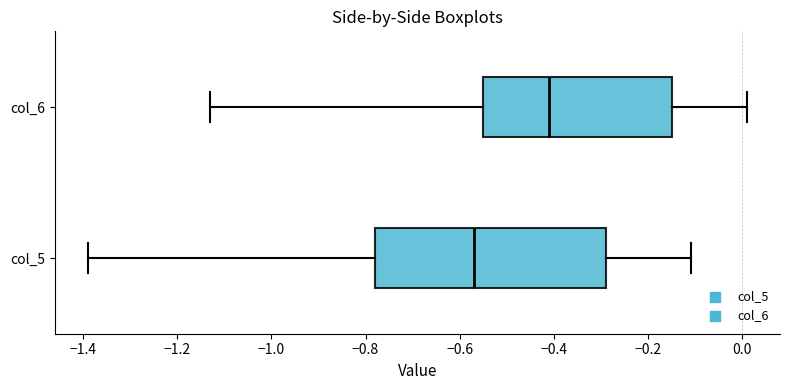

Which box has the furthest to the right median line?

col_6